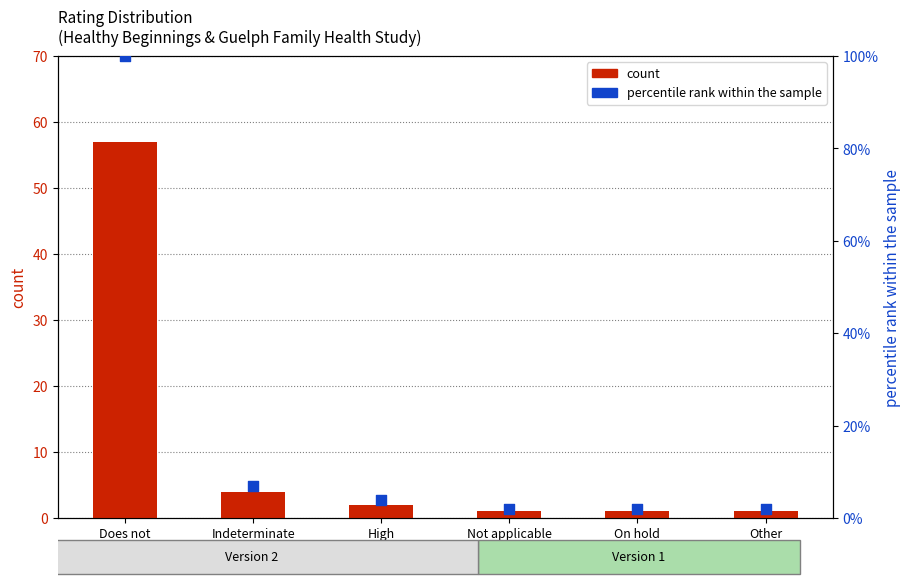

At how many categories does at least one series exceed 61?

1